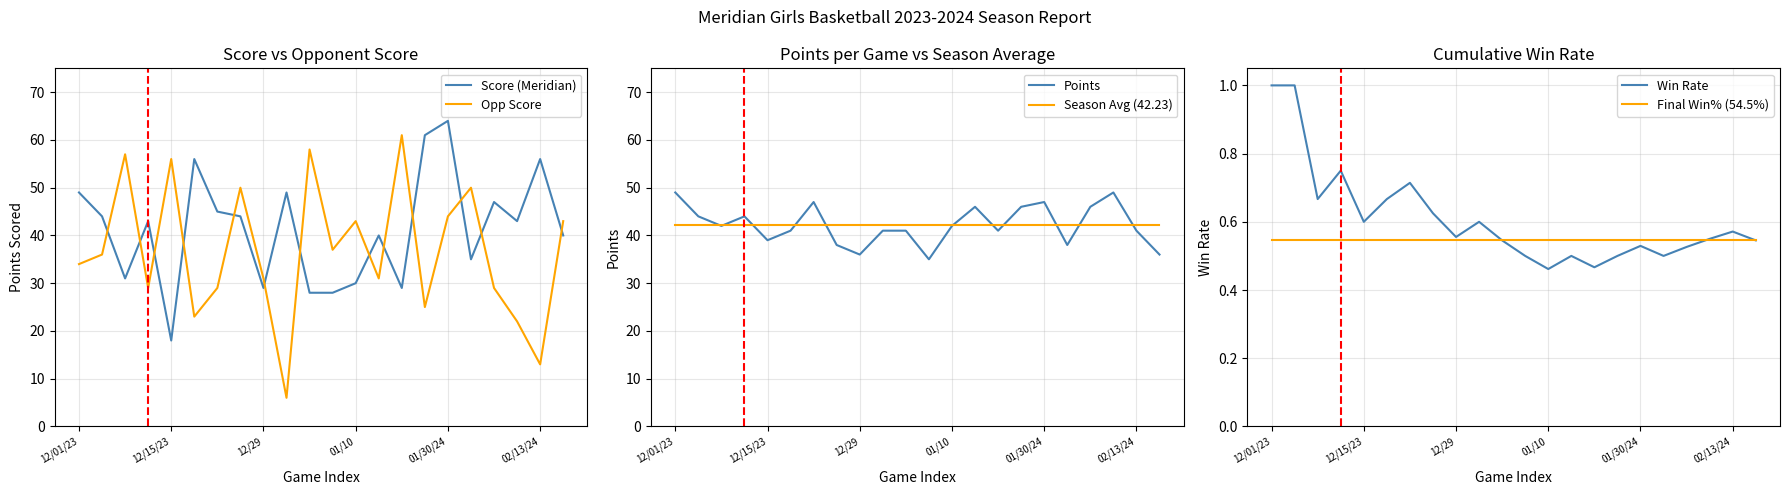

How many interior local peaks does the Win Rate series have?

6